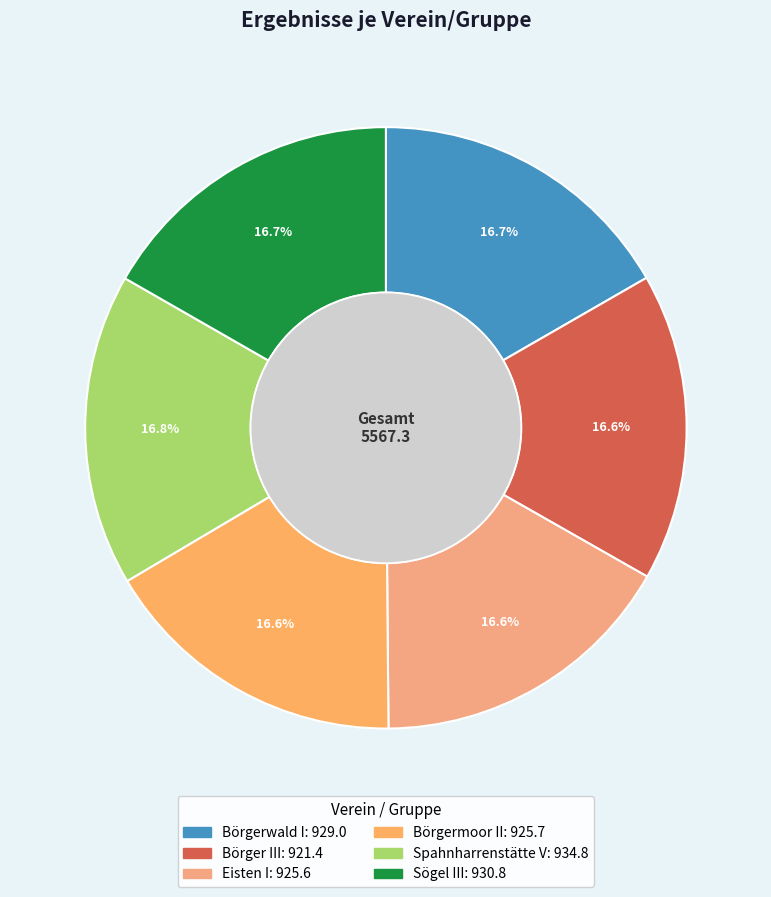

Which slice is the smallest?

Börger III